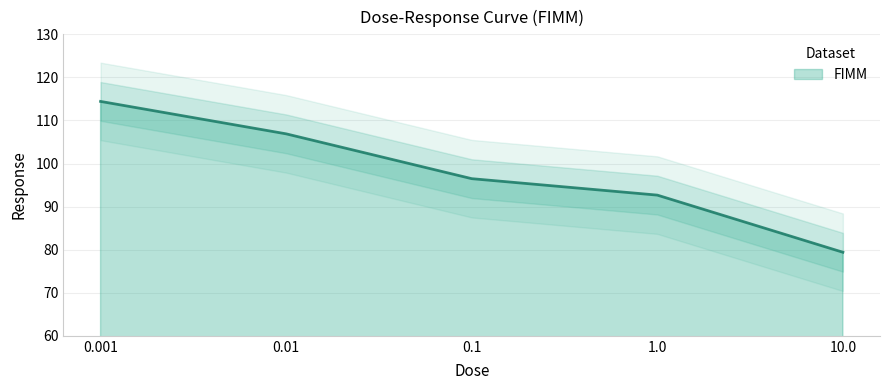

What is the sum of the values at 0.1 and 0.01?

203.4